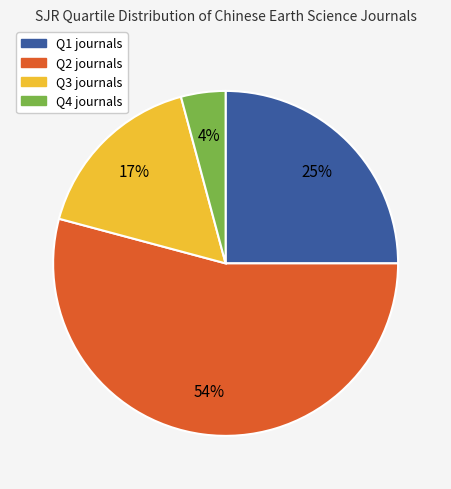

Which slice is the largest?

Q2